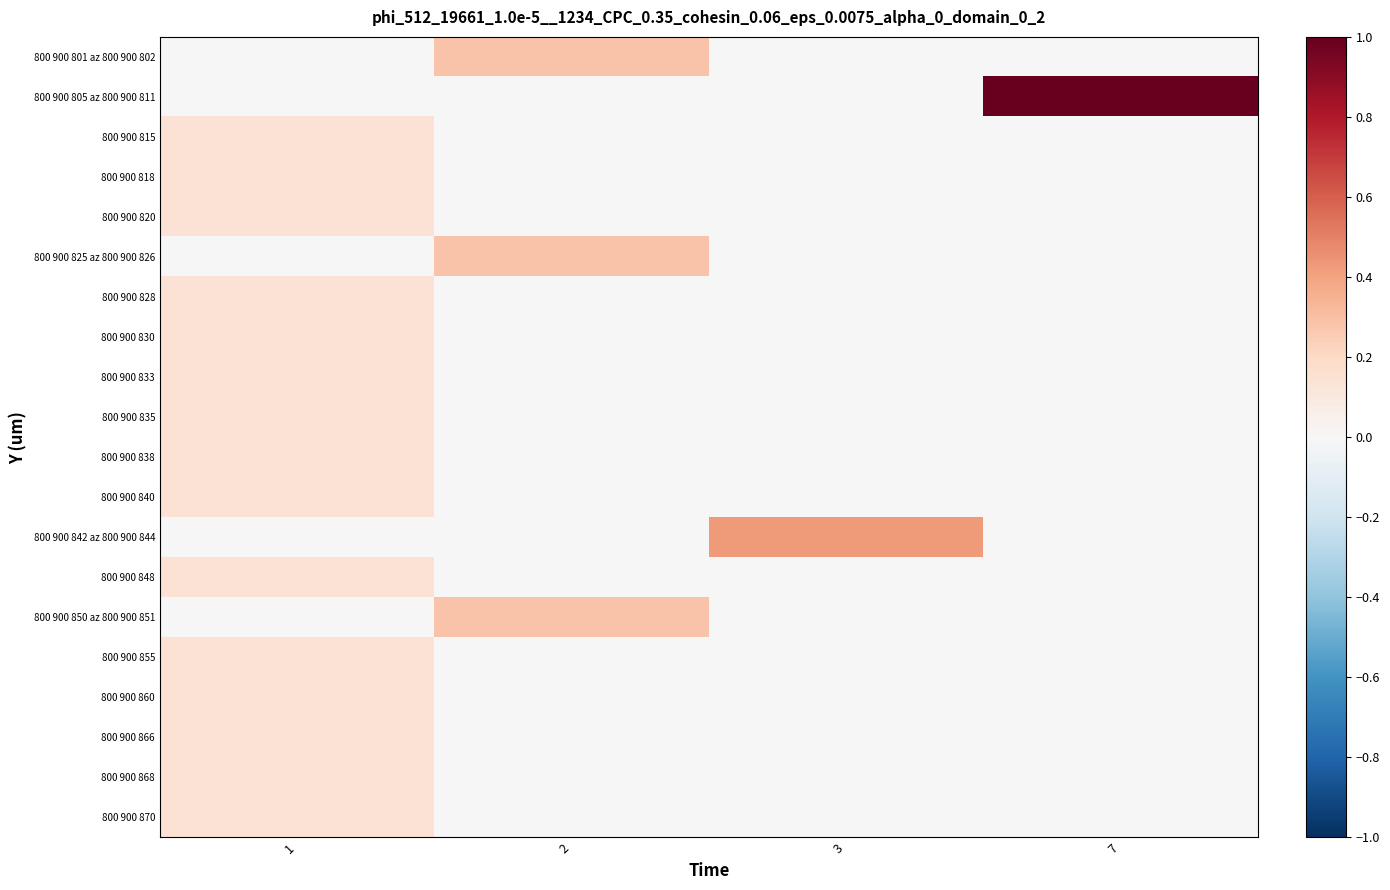

Reading left to right, list all the values displayed in this chart.

800 900 801 az 800 900 802: 1=0.0	2=0.3	3=0.0	7=0.0
800 900 805 az 800 900 811: 1=0.0	2=0.0	3=0.0	7=1.0
800 900 815: 1=0.1	2=0.0	3=0.0	7=0.0
800 900 818: 1=0.1	2=0.0	3=0.0	7=0.0
800 900 820: 1=0.1	2=0.0	3=0.0	7=0.0
800 900 825 az 800 900 826: 1=0.0	2=0.3	3=0.0	7=0.0
800 900 828: 1=0.1	2=0.0	3=0.0	7=0.0
800 900 830: 1=0.1	2=0.0	3=0.0	7=0.0
800 900 833: 1=0.1	2=0.0	3=0.0	7=0.0
800 900 835: 1=0.1	2=0.0	3=0.0	7=0.0
800 900 838: 1=0.1	2=0.0	3=0.0	7=0.0
800 900 840: 1=0.1	2=0.0	3=0.0	7=0.0
800 900 842 az 800 900 844: 1=0.0	2=0.0	3=0.4	7=0.0
800 900 848: 1=0.1	2=0.0	3=0.0	7=0.0
800 900 850 az 800 900 851: 1=0.0	2=0.3	3=0.0	7=0.0
800 900 855: 1=0.1	2=0.0	3=0.0	7=0.0
800 900 860: 1=0.1	2=0.0	3=0.0	7=0.0
800 900 866: 1=0.1	2=0.0	3=0.0	7=0.0
800 900 868: 1=0.1	2=0.0	3=0.0	7=0.0
800 900 870: 1=0.1	2=0.0	3=0.0	7=0.0